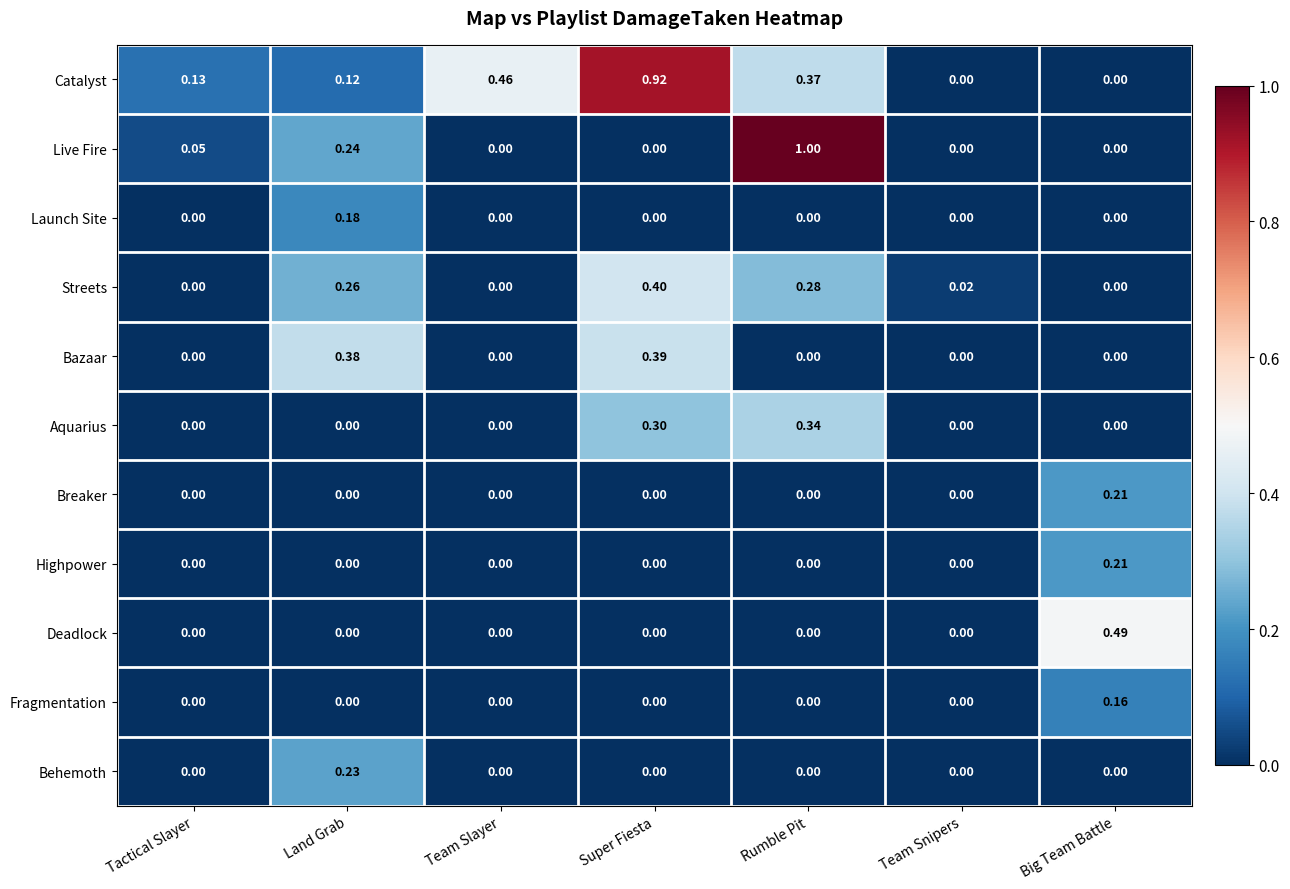

Which series changed the most between Tactical Slayer and Team Snipers?

Catalyst